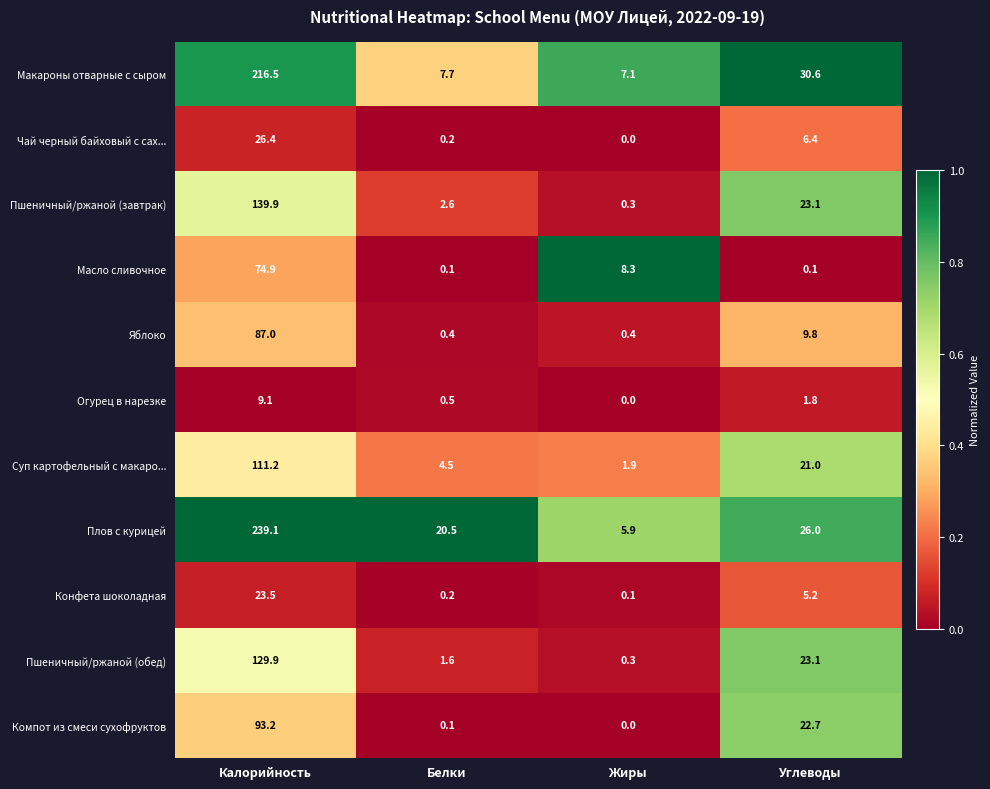

What is the total value across all series at Белки?

38.4